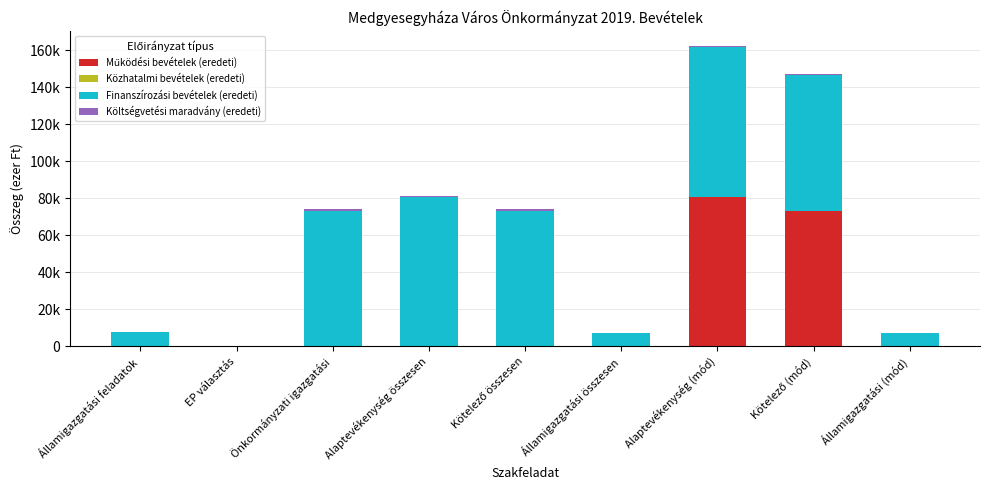

Are the bars grouped side by side (vs. stacked)?

No